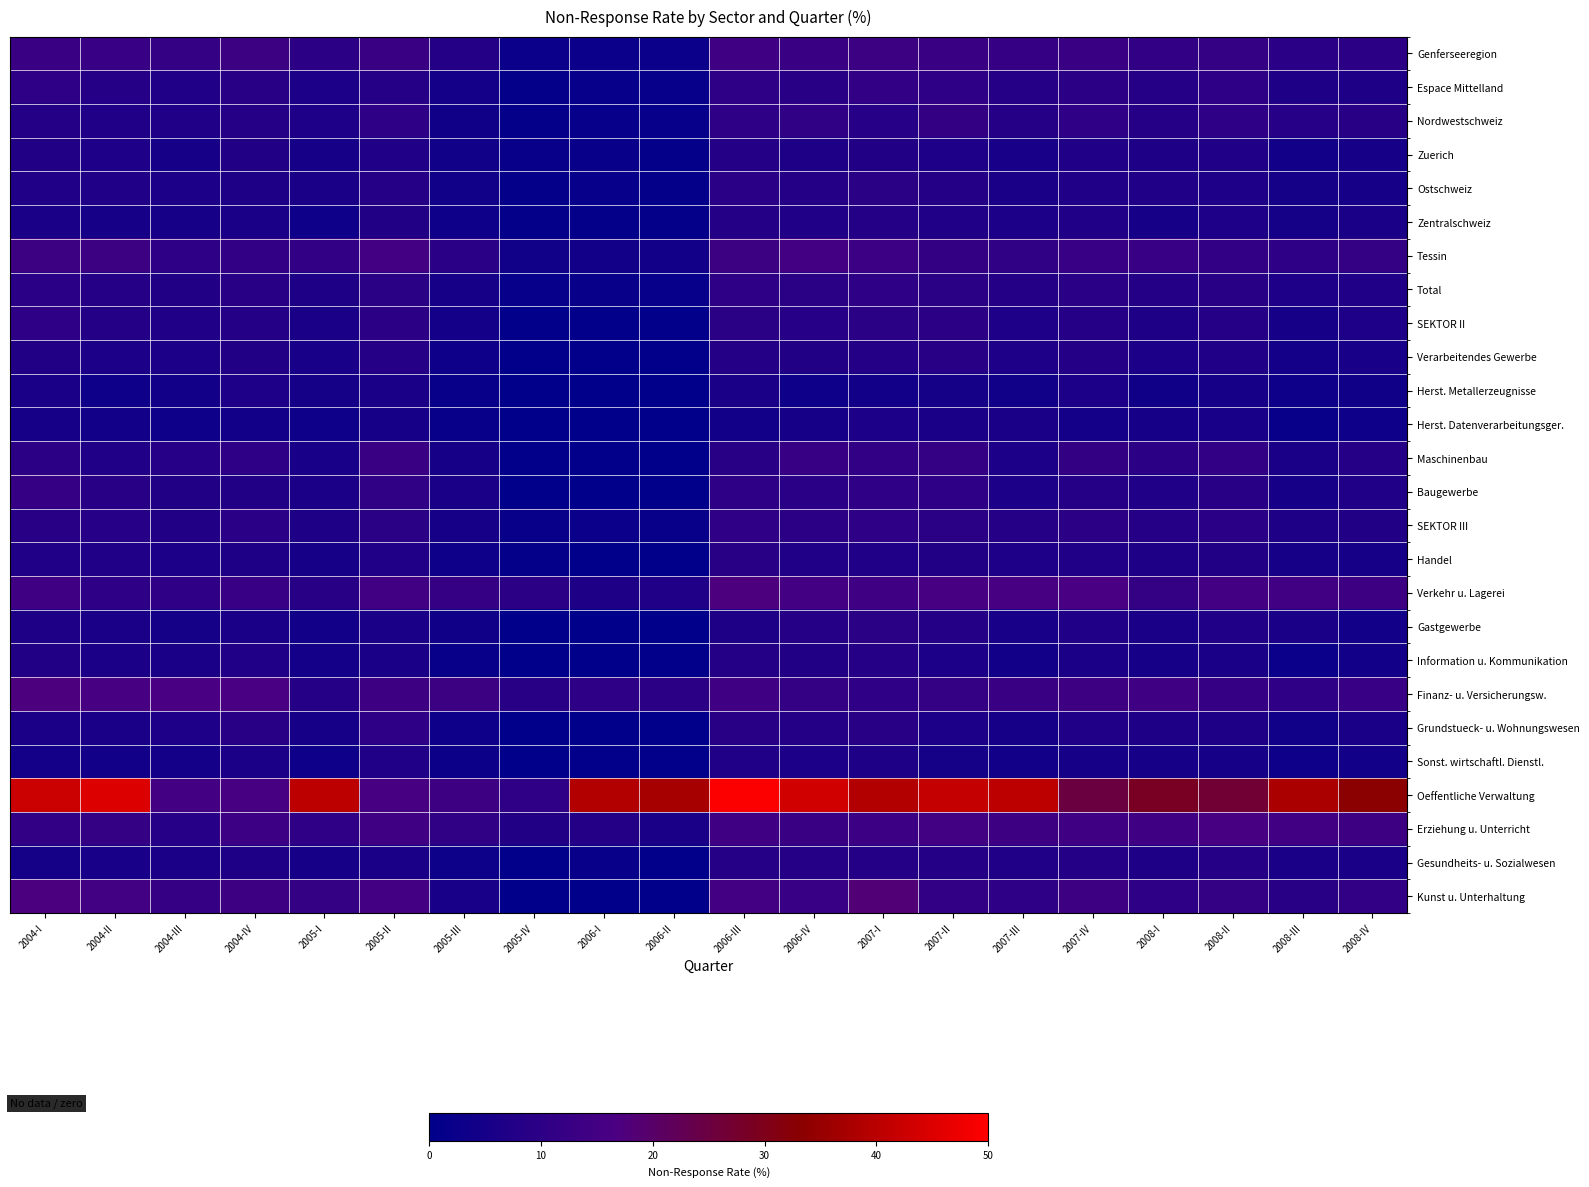

Reading left to right, transcribe all the data shown in this chart.

Genferseeregion: 2004-I=12.7	2004-II=12.7	2004-III=11.8	2004-IV=13.3	2005-I=9.8	2005-II=13.0	2005-III=7.9	2005-IV=2.6	2006-I=2.5	2006-II=2.5	2006-III=14.2	2006-IV=12.8	2007-I=13.4	2007-II=12.9	2007-III=12.3	2007-IV=12.8	2008-I=11.3	2008-II=11.8	2008-III=9.3	2008-IV=9.9
Espace Mittelland: 2004-I=10.4	2004-II=8.2	2004-III=7.4	2004-IV=8.9	2005-I=6.4	2005-II=8.5	2005-III=4.5	2005-IV=1.2	2006-I=1.6	2006-II=1.6	2006-III=10.3	2006-IV=9.0	2007-I=11.0	2007-II=10.0	2007-III=8.5	2007-IV=9.7	2008-I=8.2	2008-II=10.2	2008-III=6.8	2008-IV=6.9
Nordwestschweiz: 2004-I=8.1	2004-II=7.1	2004-III=7.1	2004-IV=8.6	2005-I=6.6	2005-II=10.0	2005-III=3.8	2005-IV=1.0	2006-I=1.8	2006-II=1.7	2006-III=10.5	2006-IV=10.9	2007-I=8.6	2007-II=11.5	2007-III=8.3	2007-IV=10.6	2008-I=8.3	2008-II=10.5	2008-III=8.8	2008-IV=9.2
Zuerich: 2004-I=7.4	2004-II=6.6	2004-III=5.4	2004-IV=7.5	2005-I=4.9	2005-II=7.3	2005-III=3.9	2005-IV=2.1	2006-I=2.2	2006-II=1.2	2006-III=8.0	2006-IV=6.8	2007-I=7.6	2007-II=6.5	2007-III=5.6	2007-IV=7.1	2008-I=6.7	2008-II=7.3	2008-III=4.5	2008-IV=5.4
Ostschweiz: 2004-I=7.3	2004-II=7.3	2004-III=6.4	2004-IV=6.7	2005-I=5.7	2005-II=8.4	2005-III=4.1	2005-IV=1.3	2006-I=1.4	2006-II=1.3	2006-III=9.3	2006-IV=8.1	2007-I=9.5	2007-II=7.9	2007-III=5.8	2007-IV=7.3	2008-I=7.2	2008-II=6.5	2008-III=4.8	2008-IV=5.4
Zentralschweiz: 2004-I=5.8	2004-II=5.3	2004-III=5.1	2004-IV=6.0	2005-I=3.6	2005-II=7.6	2005-III=3.2	2005-IV=1.0	2006-I=1.3	2006-II=1.2	2006-III=8.0	2006-IV=7.1	2007-I=8.1	2007-II=7.3	2007-III=6.4	2007-IV=7.4	2008-I=4.9	2008-II=6.6	2008-III=4.8	2008-IV=5.7
Tessin: 2004-I=13.4	2004-II=13.3	2004-III=10.4	2004-IV=11.0	2005-I=11.1	2005-II=14.9	2005-III=9.3	2005-IV=4.0	2006-I=4.2	2006-II=4.1	2006-III=13.3	2006-IV=15.2	2007-I=13.3	2007-II=11.5	2007-III=10.8	2007-IV=12.7	2008-I=12.6	2008-II=11.0	2008-III=10.1	2008-IV=11.9
Total: 2004-I=9.3	2004-II=8.5	2004-III=7.6	2004-IV=9.0	2005-I=6.7	2005-II=9.6	2005-III=5.1	2005-IV=1.8	2006-I=2.1	2006-II=1.7	2006-III=10.5	2006-IV=9.5	2007-I=10.2	2007-II=9.5	2007-III=8.0	2007-IV=9.4	2008-I=8.2	2008-II=9.1	2008-III=6.6	2008-IV=7.3
SEKTOR II: 2004-I=10.1	2004-II=7.8	2004-III=7.0	2004-IV=7.8	2005-I=5.9	2005-II=9.7	2005-III=4.7	2005-IV=0.6	2006-I=0.8	2006-II=0.8	2006-III=9.4	2006-IV=8.6	2007-I=9.5	2007-II=9.6	2007-III=6.6	2007-IV=8.4	2008-I=6.9	2008-II=8.3	2008-III=5.0	2008-IV=6.6
Verarbeitendes Gewerbe: 2004-I=7.7	2004-II=6.4	2004-III=6.3	2004-IV=7.7	2005-I=5.6	2005-II=8.2	2005-III=3.2	2005-IV=0.6	2006-I=0.6	2006-II=0.7	2006-III=7.9	2006-IV=7.4	2007-I=8.0	2007-II=8.9	2007-III=6.6	2007-IV=8.1	2008-I=6.4	2008-II=7.4	2008-III=4.6	2008-IV=5.6
Herst. Metallerzeugnisse: 2004-I=5.8	2004-II=3.4	2004-III=4.4	2004-IV=6.5	2005-I=4.9	2005-II=5.9	2005-III=2.3	2005-IV=0.4	2006-I=0.4	2006-II=0.4	2006-III=5.8	2006-IV=3.2	2007-I=4.5	2007-II=4.8	2007-III=4.0	2007-IV=6.4	2008-I=3.8	2008-II=5.4	2008-III=3.6	2008-IV=3.9
Herst. Datenverarbeitungsger.: 2004-I=5.0	2004-II=4.2	2004-III=3.4	2004-IV=4.2	2005-I=3.2	2005-II=5.1	2005-III=2.2	2005-IV=0.3	2006-I=0.3	2006-II=0.3	2006-III=4.5	2006-IV=4.9	2007-I=6.3	2007-II=6.0	2007-III=5.7	2007-IV=4.7	2008-I=5.3	2008-II=5.6	2008-III=2.3	2008-IV=3.4
Maschinenbau: 2004-I=9.9	2004-II=7.1	2004-III=8.7	2004-IV=10.1	2005-I=5.5	2005-II=12.8	2005-III=5.2	2005-IV=0.6	2006-I=0.7	2006-II=0.5	2006-III=9.0	2006-IV=12.4	2007-I=11.0	2007-II=11.7	2007-III=6.3	2007-IV=11.3	2008-I=9.8	2008-II=11.0	2008-III=5.9	2008-IV=8.5
Baugewerbe: 2004-I=12.3	2004-II=9.0	2004-III=7.5	2004-IV=7.7	2005-I=6.2	2005-II=10.9	2005-III=5.9	2005-IV=0.5	2006-I=0.5	2006-II=0.5	2006-III=10.4	2006-IV=9.2	2007-I=10.6	2007-II=10.1	2007-III=6.3	2007-IV=8.6	2008-I=7.2	2008-II=9.1	2008-III=5.2	2008-IV=7.4
SEKTOR III: 2004-I=9.2	2004-II=8.7	2004-III=7.7	2004-IV=9.3	2005-I=6.8	2005-II=9.5	2005-III=5.2	2005-IV=2.1	2006-I=2.4	2006-II=2.0	2006-III=10.7	2006-IV=9.7	2007-I=10.3	2007-II=9.5	2007-III=8.3	2007-IV=9.6	2008-I=8.5	2008-II=9.2	2008-III=7.0	2008-IV=7.4
Handel: 2004-I=7.2	2004-II=7.3	2004-III=6.3	2004-IV=7.0	2005-I=5.3	2005-II=7.2	2005-III=3.5	2005-IV=1.2	2006-I=0.3	2006-II=0.3	2006-III=8.8	2006-IV=7.2	2007-I=7.1	2007-II=7.6	2007-III=6.5	2007-IV=7.4	2008-I=6.7	2008-II=7.5	2008-III=4.9	2008-IV=5.0
Verkehr u. Lagerei: 2004-I=14.2	2004-II=10.3	2004-III=10.6	2004-IV=12.5	2005-I=9.1	2005-II=14.6	2005-III=12.2	2005-IV=9.6	2006-I=6.9	2006-II=7.1	2006-III=17.3	2006-IV=15.0	2007-I=14.3	2007-II=15.9	2007-III=16.1	2007-IV=16.4	2008-I=11.9	2008-II=15.1	2008-III=14.5	2008-IV=14.0
Gastgewerbe: 2004-I=6.7	2004-II=5.7	2004-III=4.8	2004-IV=5.8	2005-I=4.1	2005-II=6.0	2005-III=3.9	2005-IV=0.4	2006-I=0.1	2006-II=0.1	2006-III=6.9	2006-IV=8.2	2007-I=9.5	2007-II=7.9	2007-III=5.6	2007-IV=7.2	2008-I=6.0	2008-II=7.1	2008-III=6.0	2008-IV=4.3
Information u. Kommunikation: 2004-I=7.6	2004-II=6.2	2004-III=5.7	2004-IV=7.2	2005-I=4.6	2005-II=5.8	2005-III=2.2	2005-IV=0.6	2006-I=0.6	2006-II=0.6	2006-III=8.0	2006-IV=7.5	2007-I=8.5	2007-II=6.4	2007-III=4.2	2007-IV=6.1	2008-I=5.3	2008-II=6.0	2008-III=2.5	2008-IV=4.4
Finanz- u. Versicherungsw.: 2004-I=17.1	2004-II=15.9	2004-III=16.5	2004-IV=16.4	2005-I=8.2	2005-II=13.9	2005-III=13.5	2005-IV=9.1	2006-I=10.5	2006-II=9.8	2006-III=14.2	2006-IV=11.8	2007-I=10.7	2007-II=11.9	2007-III=12.8	2007-IV=14.0	2008-I=14.1	2008-II=12.1	2008-III=10.7	2008-IV=12.6
Grundstueck- u. Wohnungswesen: 2004-I=6.1	2004-II=5.9	2004-III=6.5	2004-IV=8.9	2005-I=5.1	2005-II=10.3	2005-III=3.1	2005-IV=0.1	2006-I=0.1	2006-II=0.1	2006-III=9.0	2006-IV=7.9	2007-I=9.1	2007-II=6.3	2007-III=5.4	2007-IV=7.1	2008-I=6.8	2008-II=6.7	2008-III=3.9	2008-IV=5.7
Sonst. wirtschaftl. Dienstl.: 2004-I=4.7	2004-II=4.3	2004-III=4.6	2004-IV=6.2	2005-I=3.7	2005-II=7.3	2005-III=2.7	2005-IV=0.3	2006-I=0.6	2006-II=0.6	2006-III=7.1	2006-IV=6.4	2007-I=7.0	2007-II=4.9	2007-III=4.1	2007-IV=5.2	2008-I=5.0	2008-II=5.0	2008-III=3.2	2008-IV=4.3
Oeffentliche Verwaltung: 2004-I=42.5	2004-II=45.0	2004-III=15.4	2004-IV=16.2	2005-I=40.3	2005-II=16.2	2005-III=14.0	2005-IV=10.7	2006-I=38.9	2006-II=37.2	2006-III=49.5	2006-IV=43.4	2007-I=39.0	2007-II=41.7	2007-III=40.3	2007-IV=25.2	2008-I=28.8	2008-II=26.6	2008-III=37.7	2008-IV=33.3
Erziehung u. Unterricht: 2004-I=11.2	2004-II=11.6	2004-III=8.7	2004-IV=13.3	2005-I=10.6	2005-II=14.1	2005-III=10.9	2005-IV=7.7	2006-I=8.0	2006-II=6.0	2006-III=14.1	2006-IV=12.7	2007-I=13.2	2007-II=14.7	2007-III=13.7	2007-IV=14.4	2008-I=14.1	2008-II=16.0	2008-III=14.5	2008-IV=13.8
Gesundheits- u. Sozialwesen: 2004-I=4.8	2004-II=5.6	2004-III=6.1	2004-IV=6.8	2005-I=5.0	2005-II=5.7	2005-III=3.1	2005-IV=0.7	2006-I=2.2	2006-II=0.7	2006-III=8.2	2006-IV=8.4	2007-I=8.1	2007-II=7.9	2007-III=7.3	2007-IV=7.9	2008-I=6.7	2008-II=8.4	2008-III=5.7	2008-IV=5.8
Kunst u. Unterhaltung: 2004-I=16.9	2004-II=14.7	2004-III=12.1	2004-IV=14.0	2005-I=11.5	2005-II=15.2	2005-III=5.5	2005-IV=0.3	2006-I=0.3	2006-II=0.3	2006-III=15.0	2006-IV=12.6	2007-I=18.2	2007-II=11.3	2007-III=10.0	2007-IV=14.0	2008-I=10.1	2008-II=11.9	2008-III=9.1	2008-IV=11.1